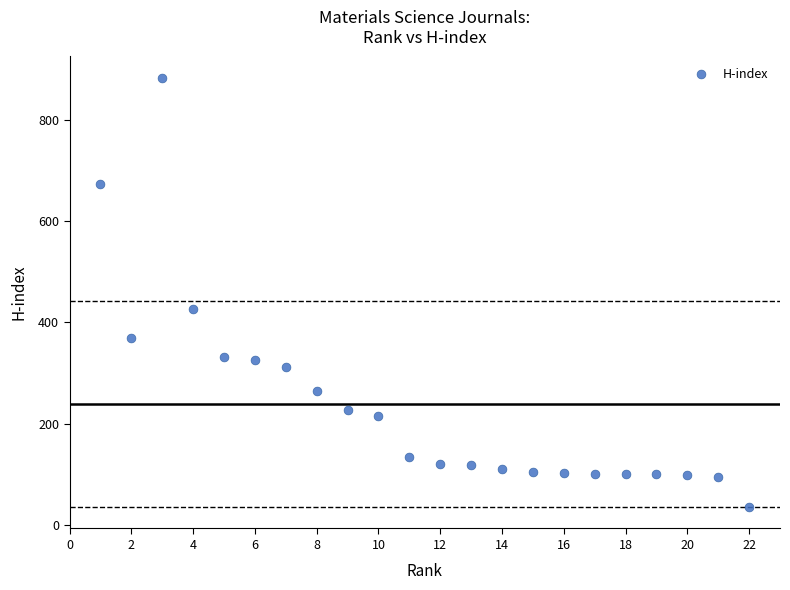

What is the range of X values (max minus min)?

21